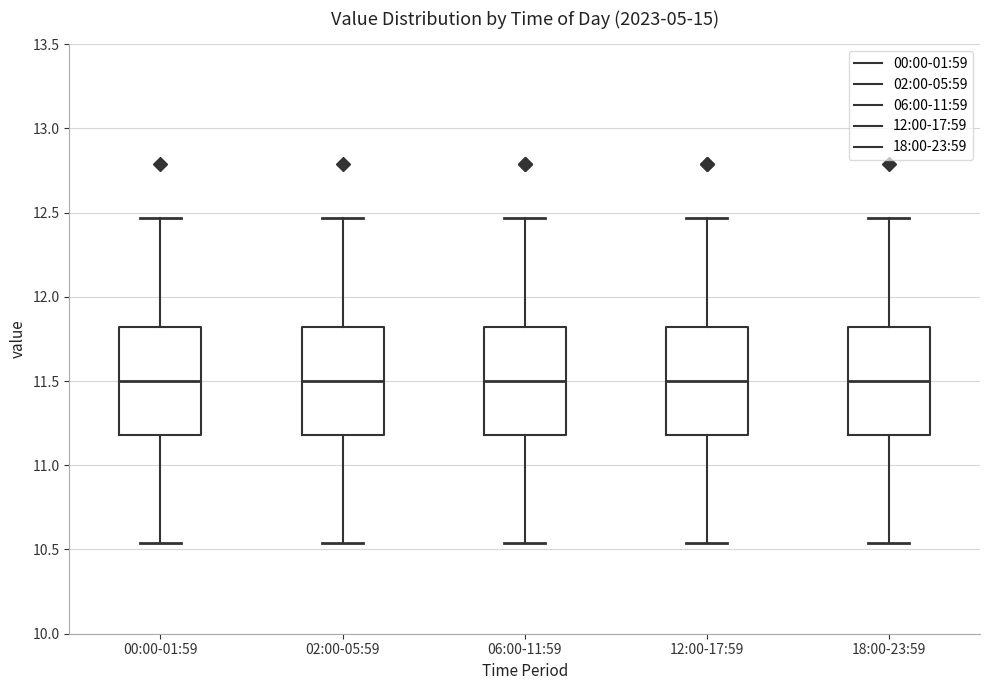

Reading left to right, transcribe this box plot: for each box, give where its median line is, the range the box spans, and where its two whiskers end, as read against the y-axis. The values are not printed on the chart, so give them approximately, as read against the axis.

00:00-01:59: median 11.50, box 11.20 to 11.80, whiskers 10.55 to 12.45
02:00-05:59: median 11.50, box 11.20 to 11.80, whiskers 10.55 to 12.45
06:00-11:59: median 11.50, box 11.20 to 11.80, whiskers 10.55 to 12.45
12:00-17:59: median 11.50, box 11.20 to 11.80, whiskers 10.55 to 12.45
18:00-23:59: median 11.50, box 11.20 to 11.80, whiskers 10.55 to 12.45